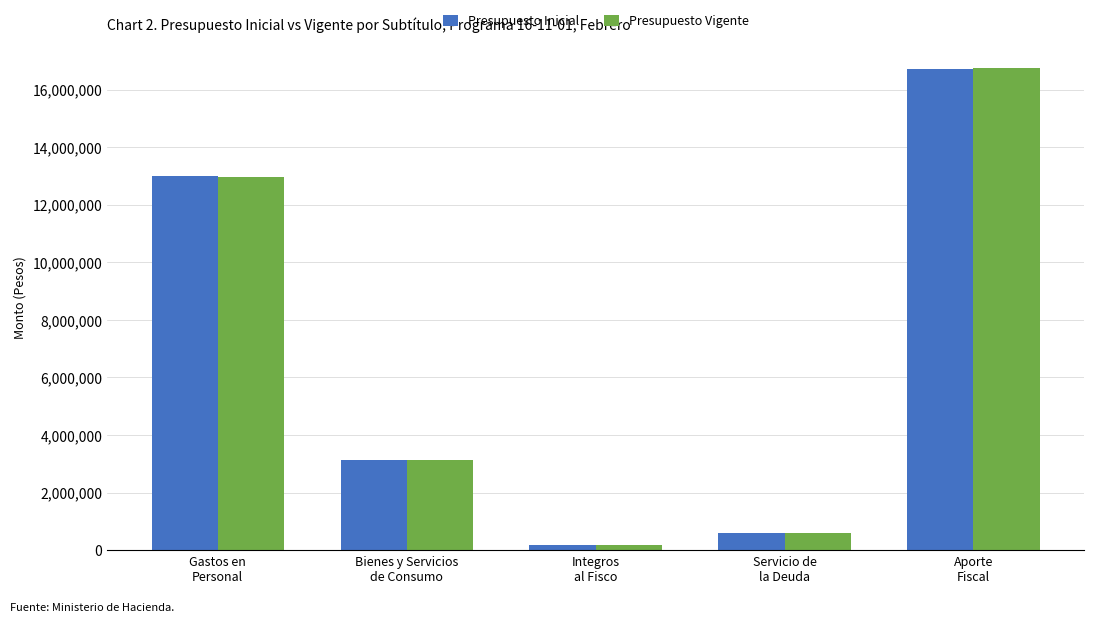

What is the difference between the second highest and second lowest values in the Presupuesto Inicial series?

12373833